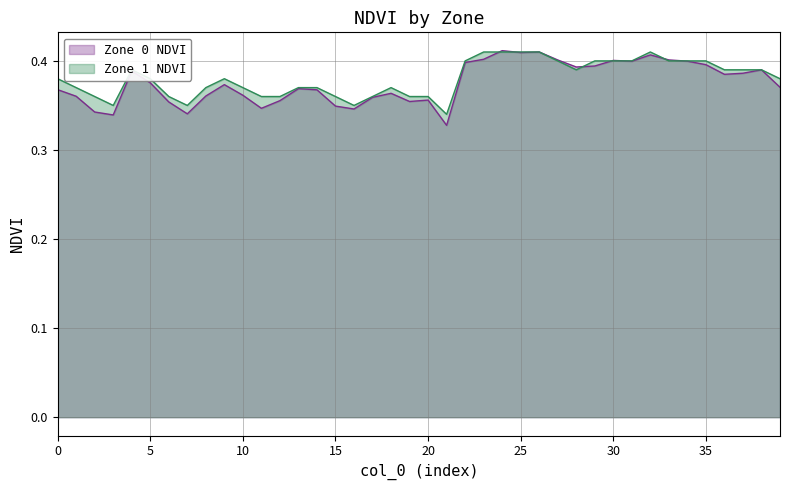

Which series has the largest total across all categories?

Zone 1 NDVI